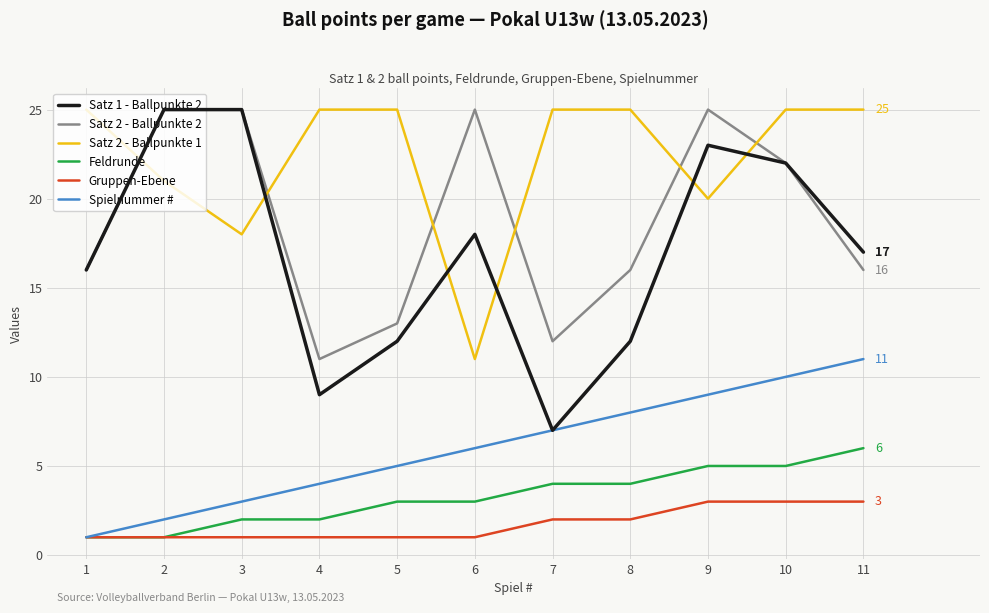

What is the spread (max minus min) of values at 6?

24